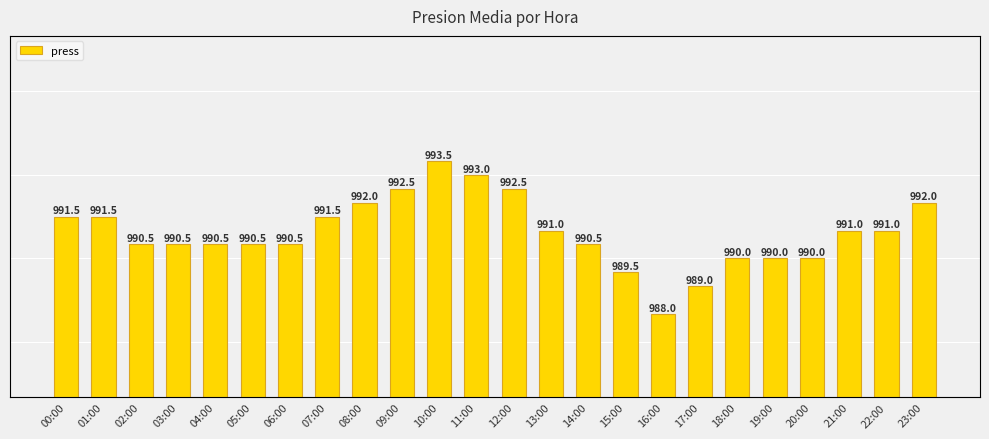

What is the sum of the values at 19:00 and 06:00?

1980.5